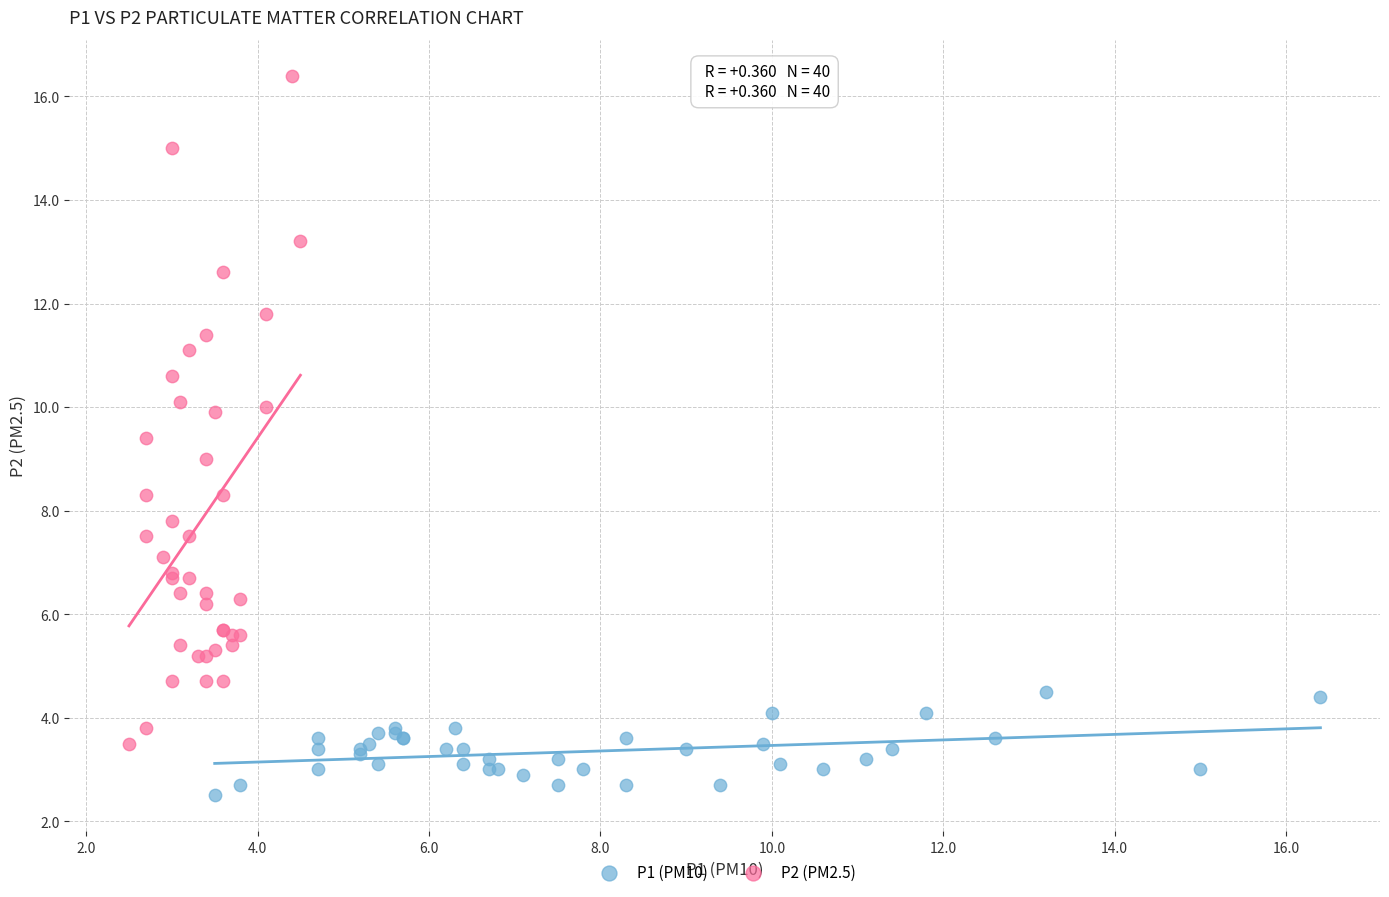

Which series has the widest spread of Y values?

P2 (PM2.5)